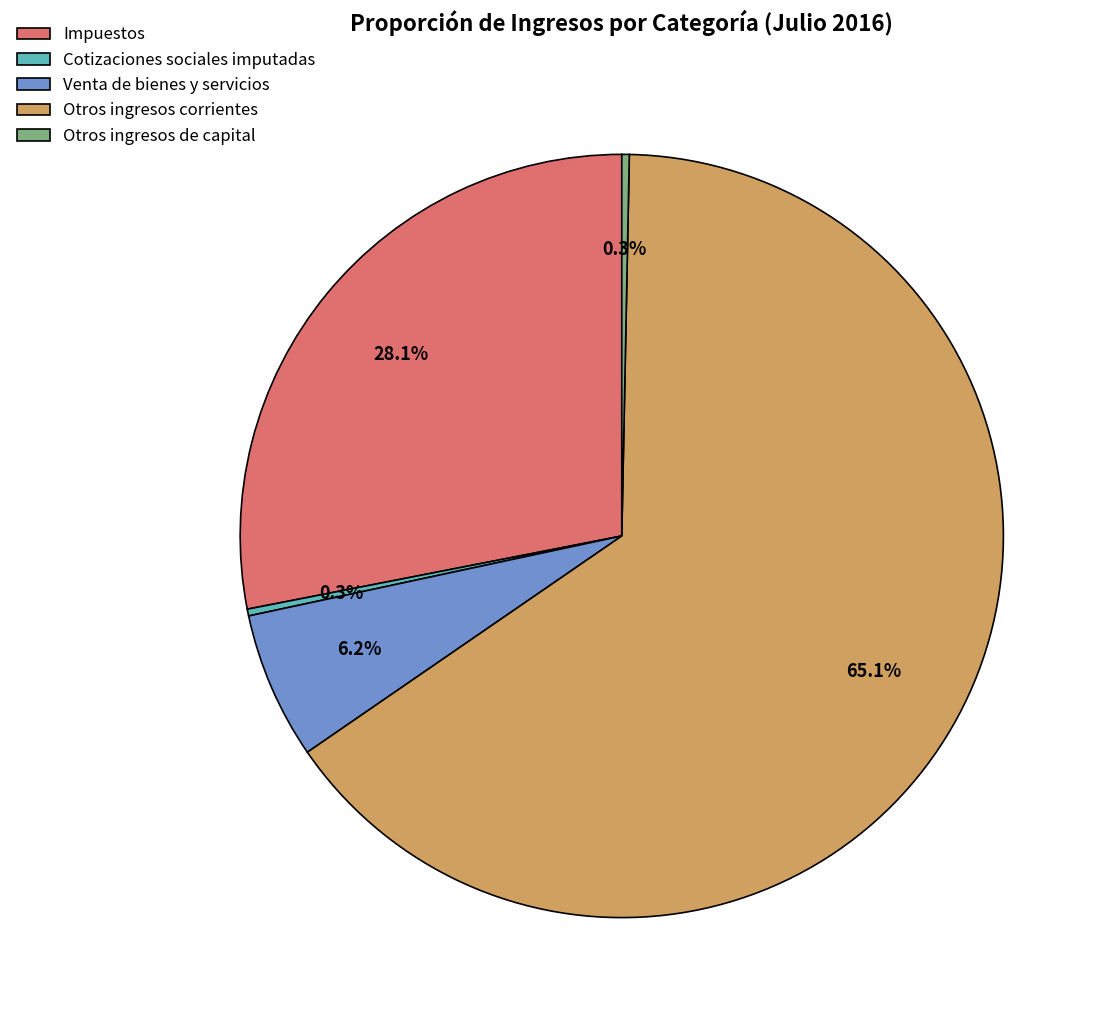

Which category has the biggest portion of the pie?

Otros ingresos corrientes